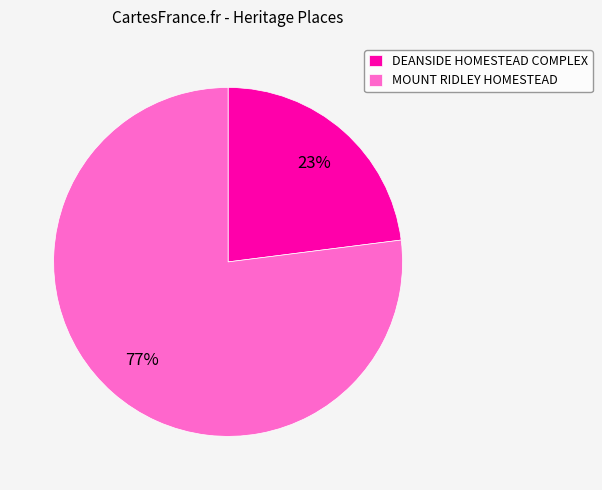

Between DEANSIDE HOMESTEAD COMPLEX and MOUNT RIDLEY HOMESTEAD, which is larger?

MOUNT RIDLEY HOMESTEAD